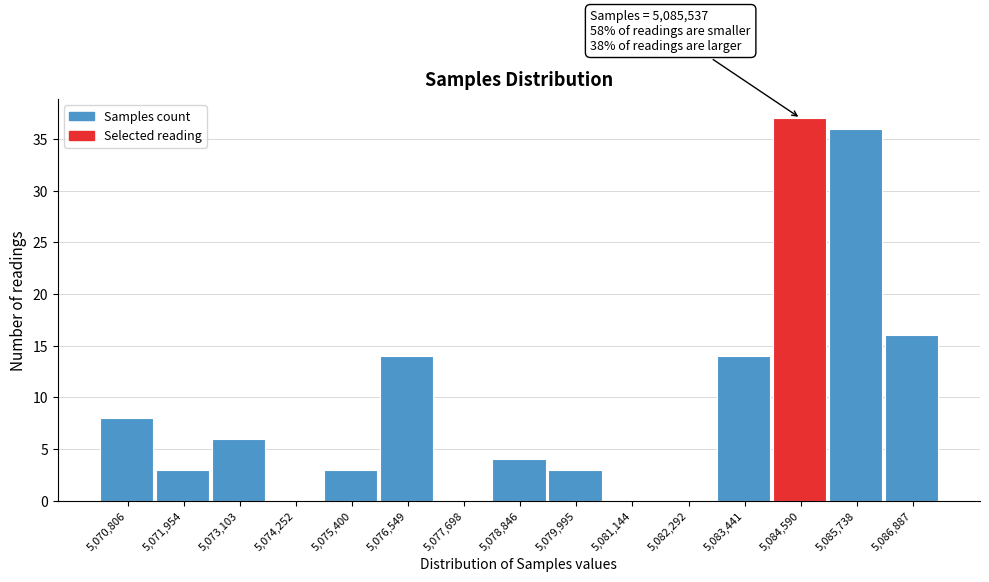

Reading left to right, list all the values displayed in this chart.

5,070,806=8	5,071,954=3	5,073,103=6	5,074,252=0	5,075,400=3	5,076,549=14	5,077,698=0	5,078,846=4	5,079,995=3	5,081,144=0	5,082,292=0	5,083,441=14	5,084,590=37	5,085,738=36	5,086,887=16